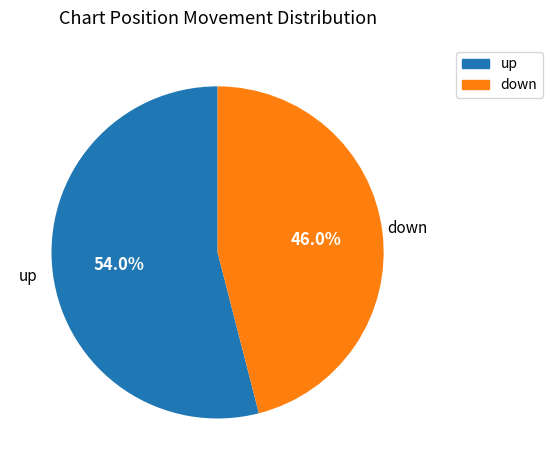

Combined, do up and down account for over 50%?

Yes